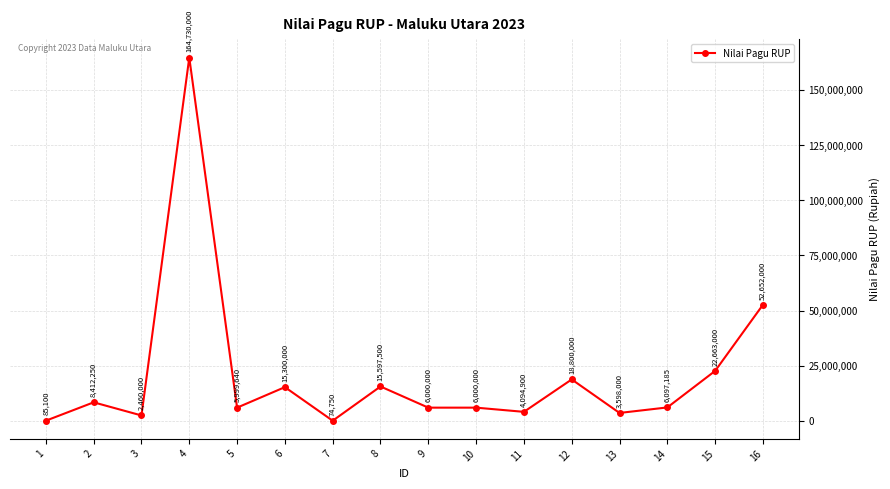

What is the average value?

20785270